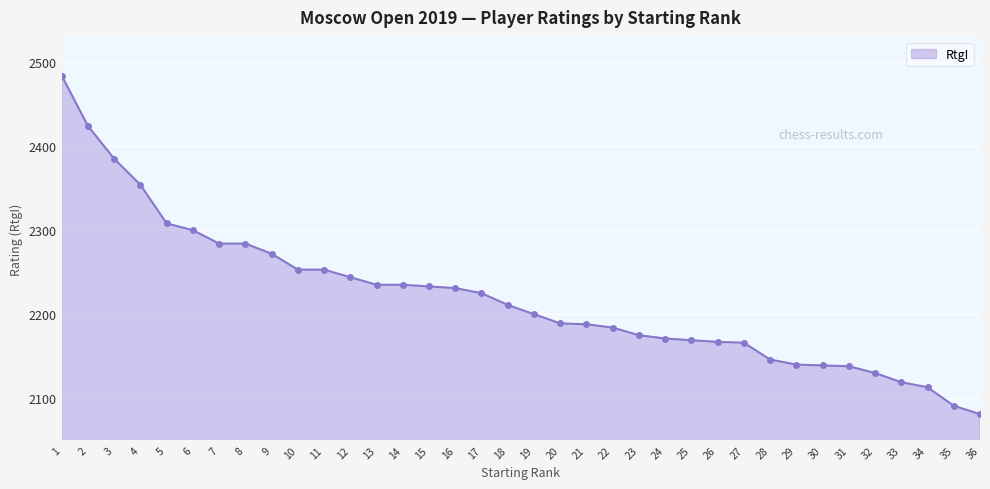

What is the change in value from 11 to 27?

-87